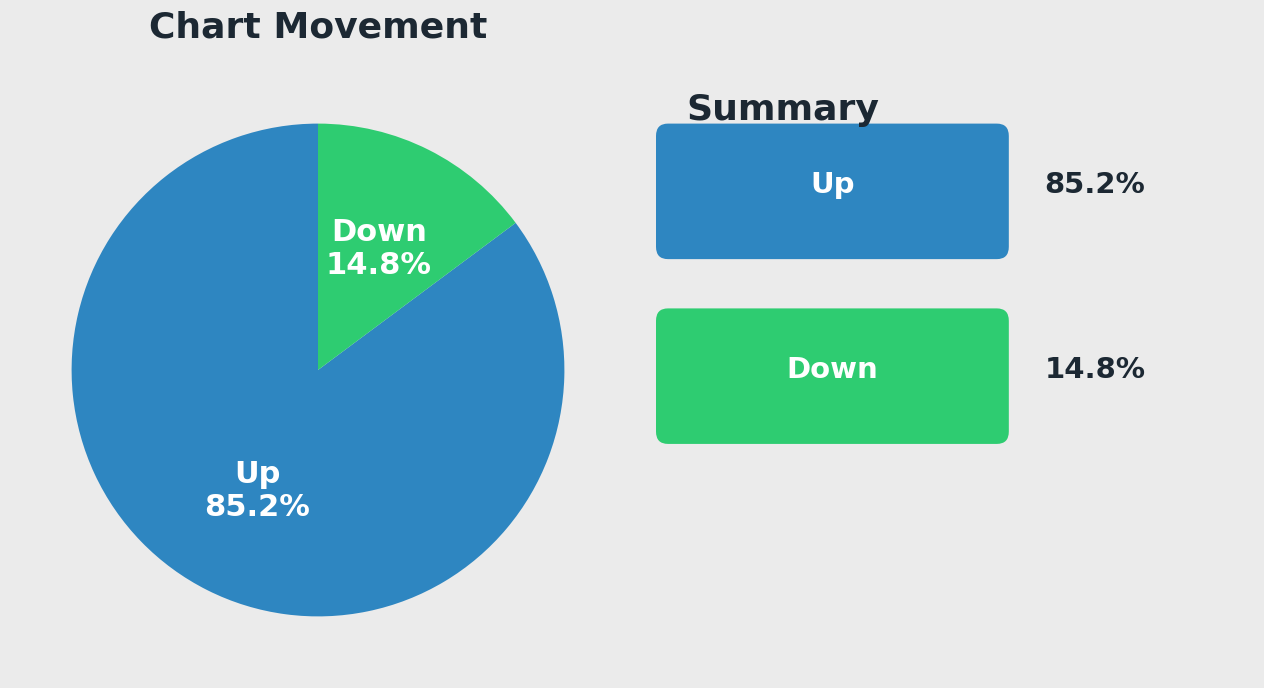

Which has a higher value, Down or Up?

Up